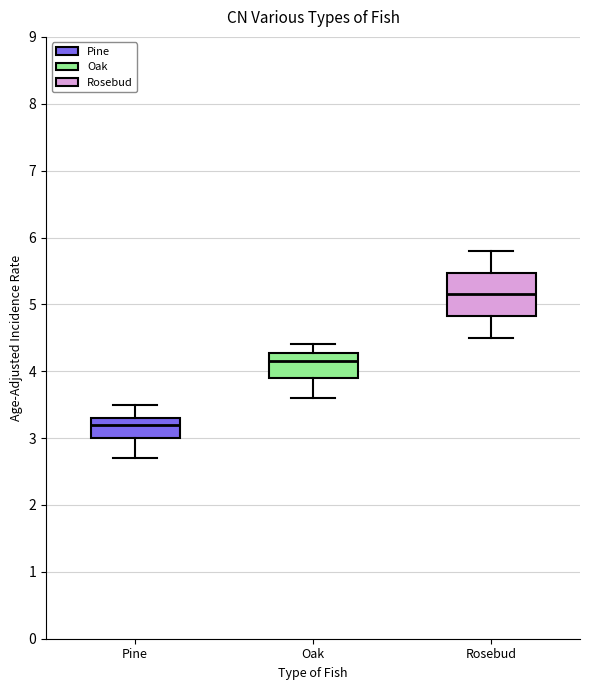

Reading left to right, read every box against the y-axis: the position of its median line, the range the box covers, and the ends of its whiskers. The values are not printed on the chart, so give them approximately, as read against the axis.

Pine: median 3.2, box 3.0 to 3.3, whiskers 2.7 to 3.5
Oak: median 4.2, box 3.9 to 4.3, whiskers 3.6 to 4.4
Rosebud: median 5.2, box 4.8 to 5.5, whiskers 4.5 to 5.8